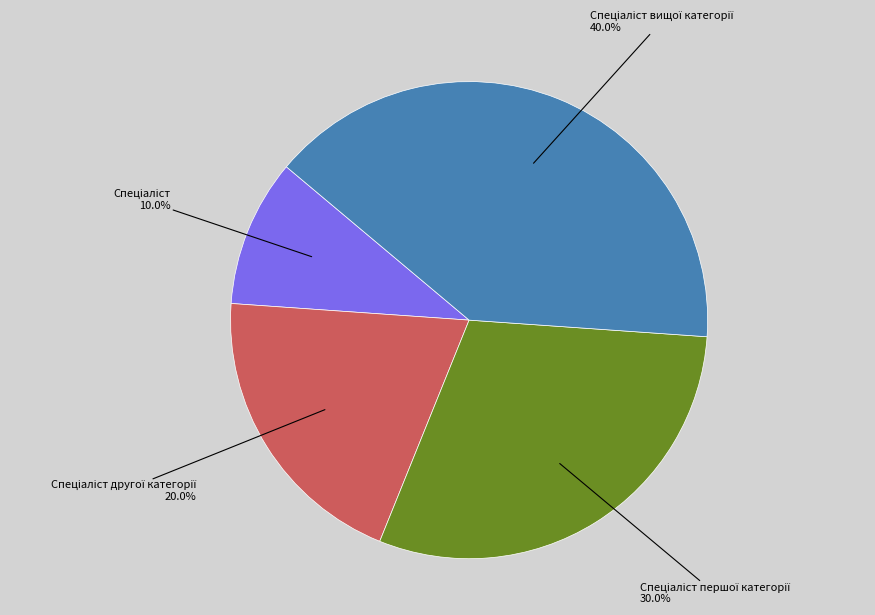

Is there any slice that represents more than half of the pie?

No